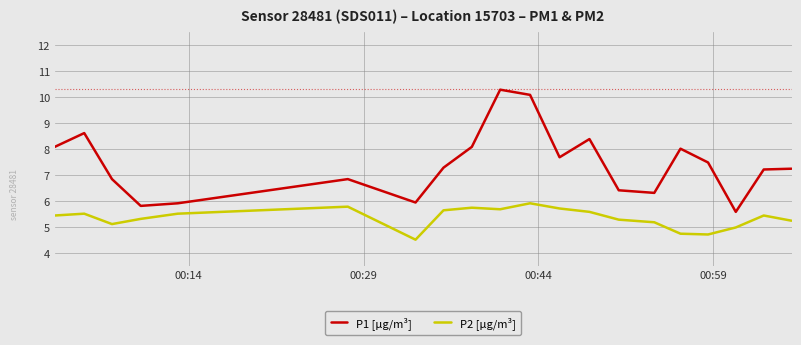

What is the average value of the P1 [µg/m³] series?

7.4